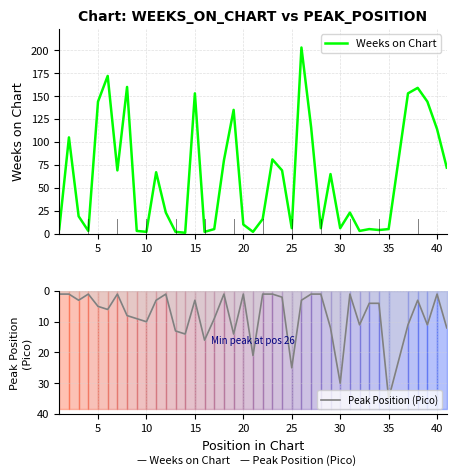

What is the maximum value for Weeks on Chart?

203